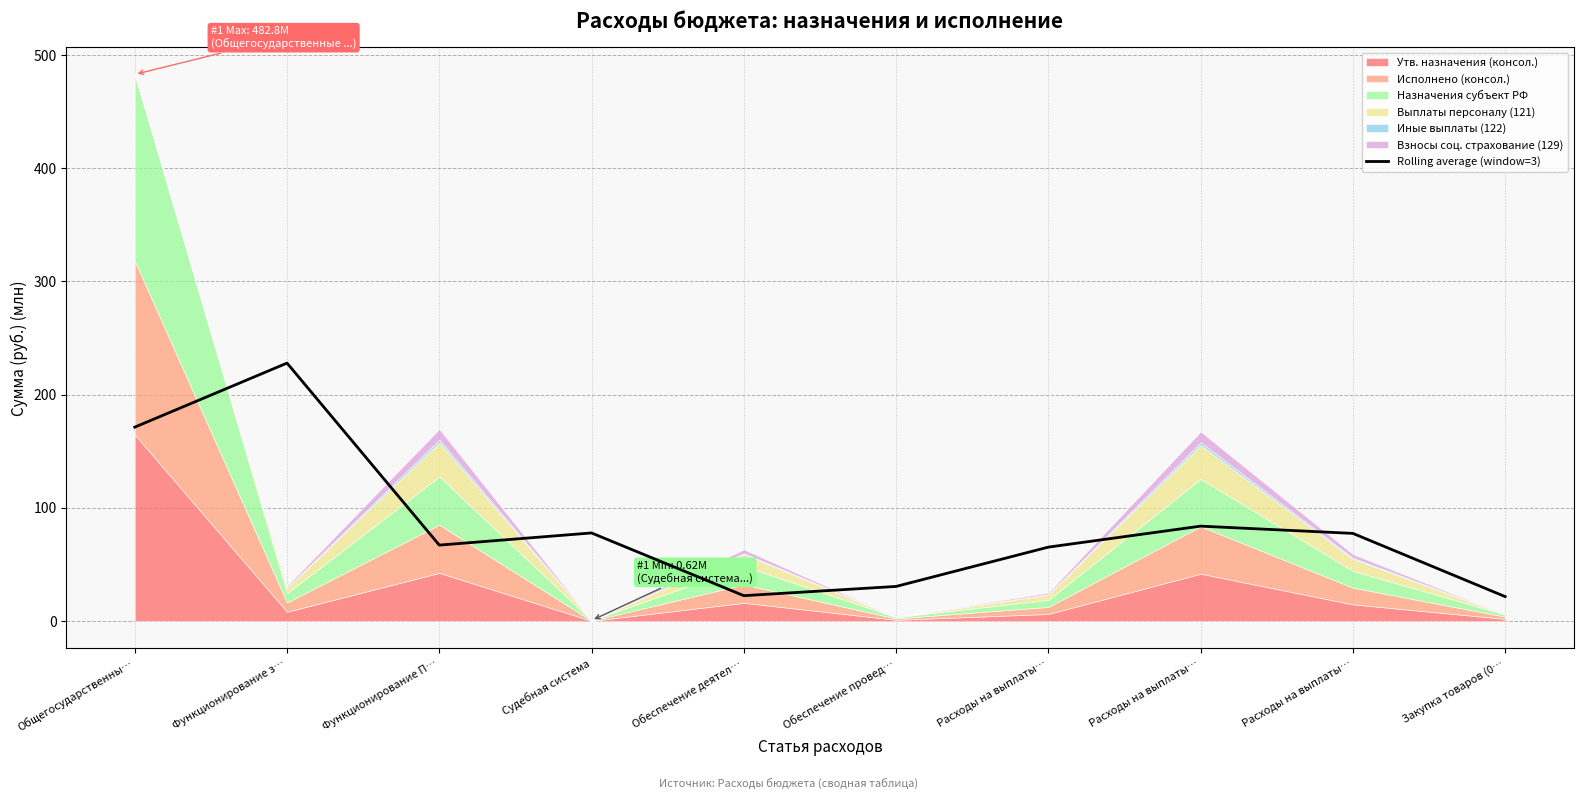

The value at Обеспечение деятел… is 22.5. True or false?

True